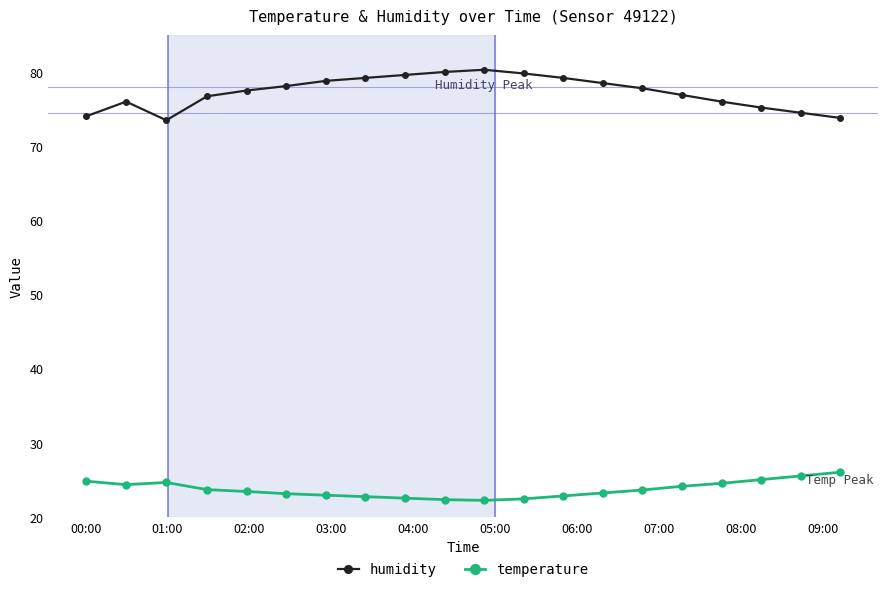

True or false: humidity and temperature cross at least once.

False